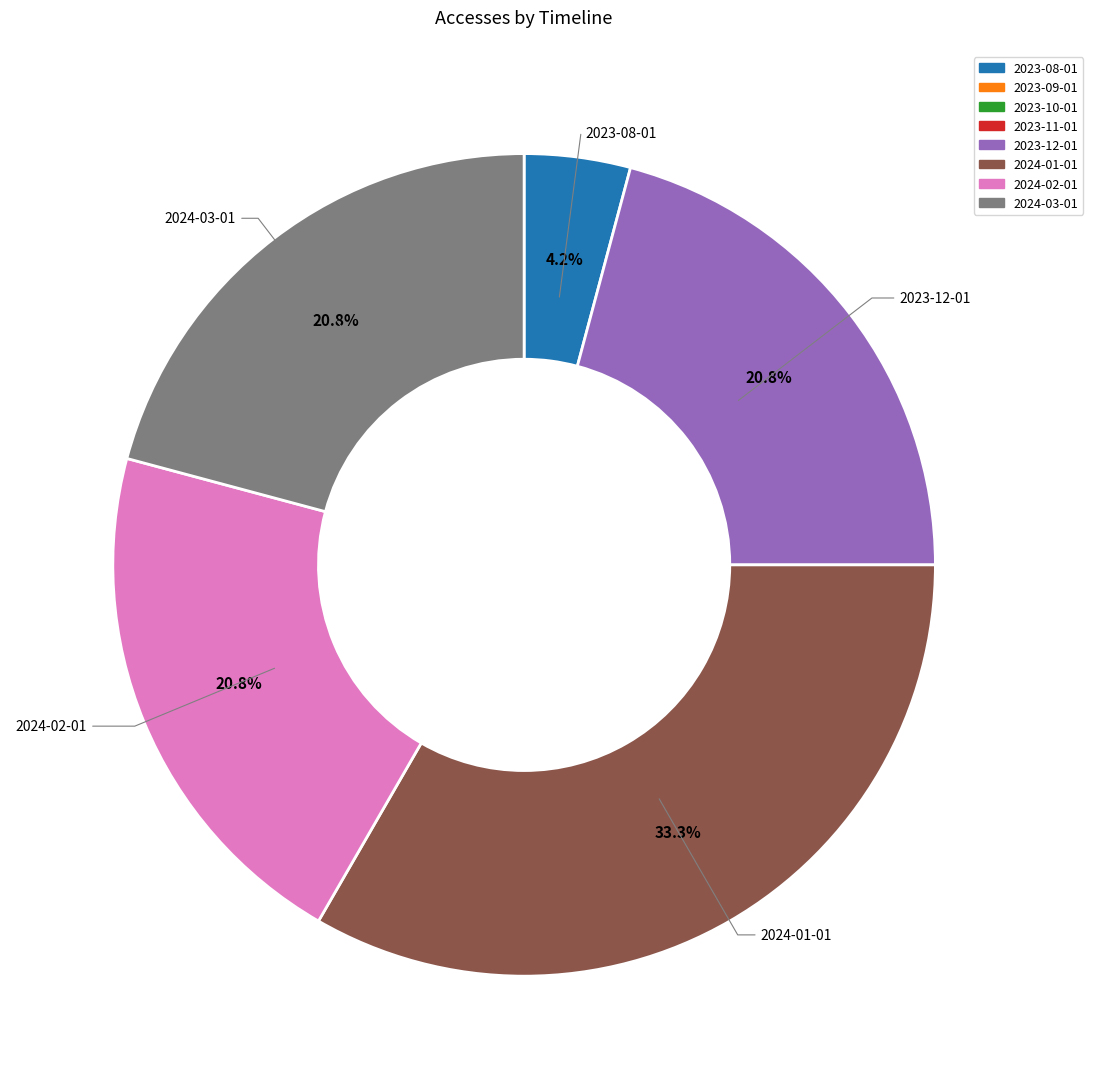

Count the number of slices in the pie.

5